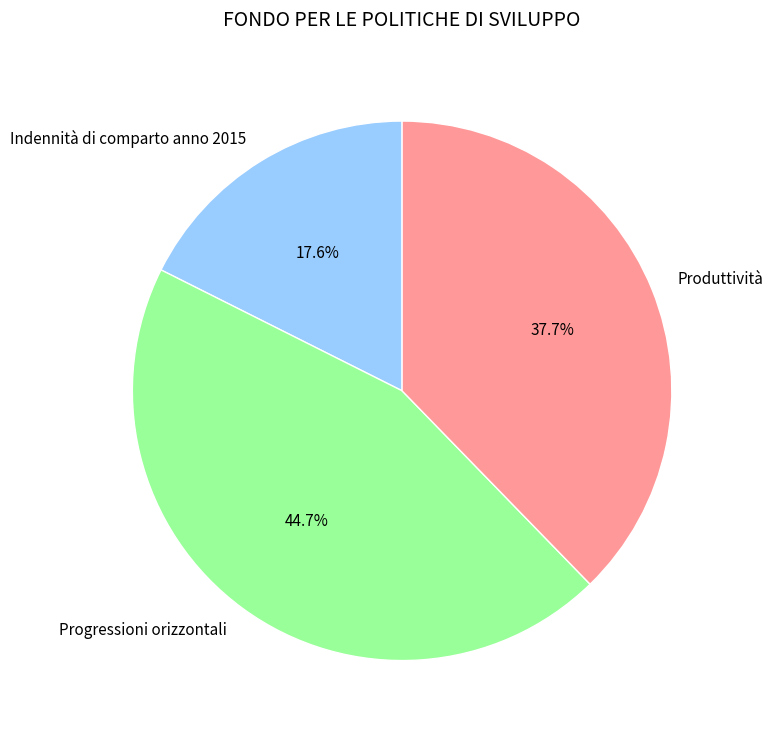

Is there a majority slice in this chart?

No